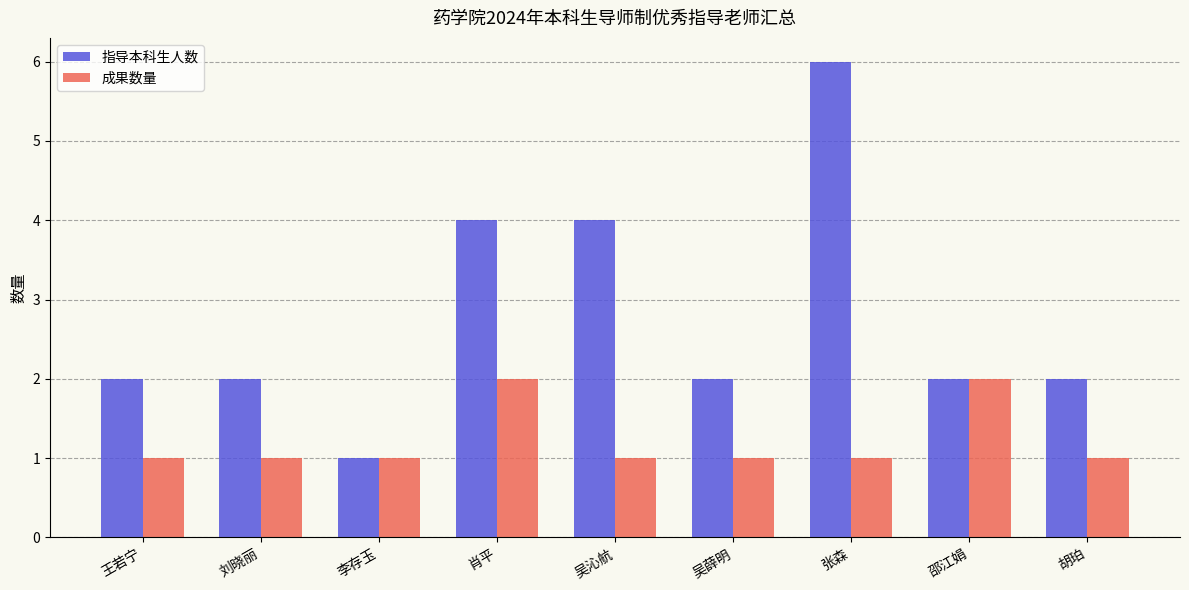

What is the spread (max minus min) of values at 刘晓丽?

1